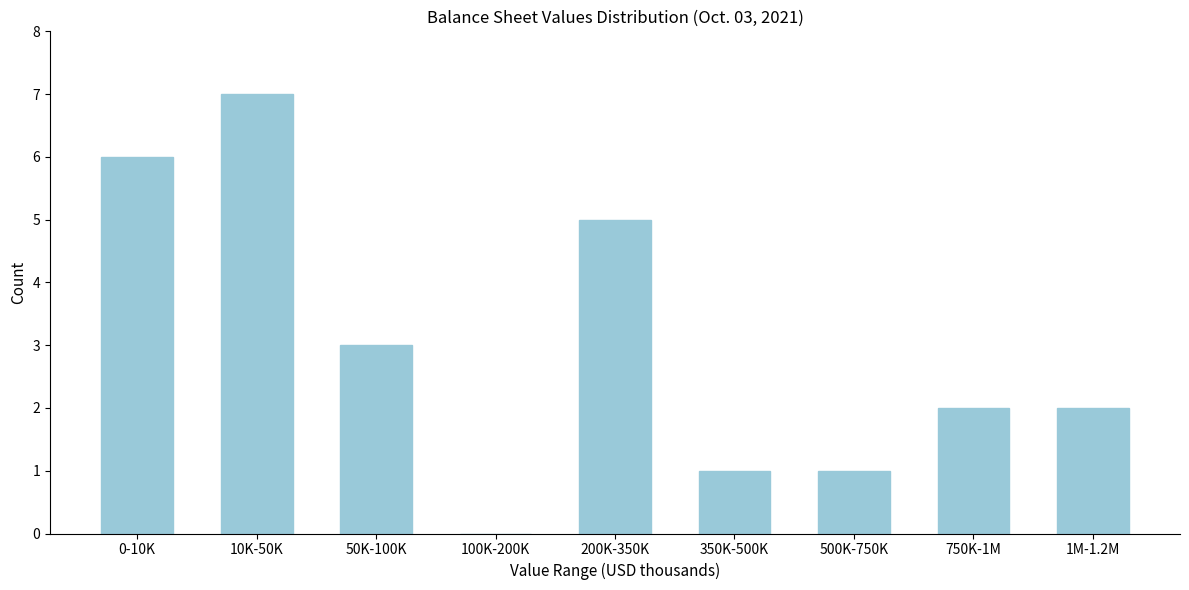

Reading left to right, list all the values displayed in this chart.

0-10K=6	10K-50K=7	50K-100K=3	100K-200K=0	200K-350K=5	350K-500K=1	500K-750K=1	750K-1M=2	1M-1.2M=2